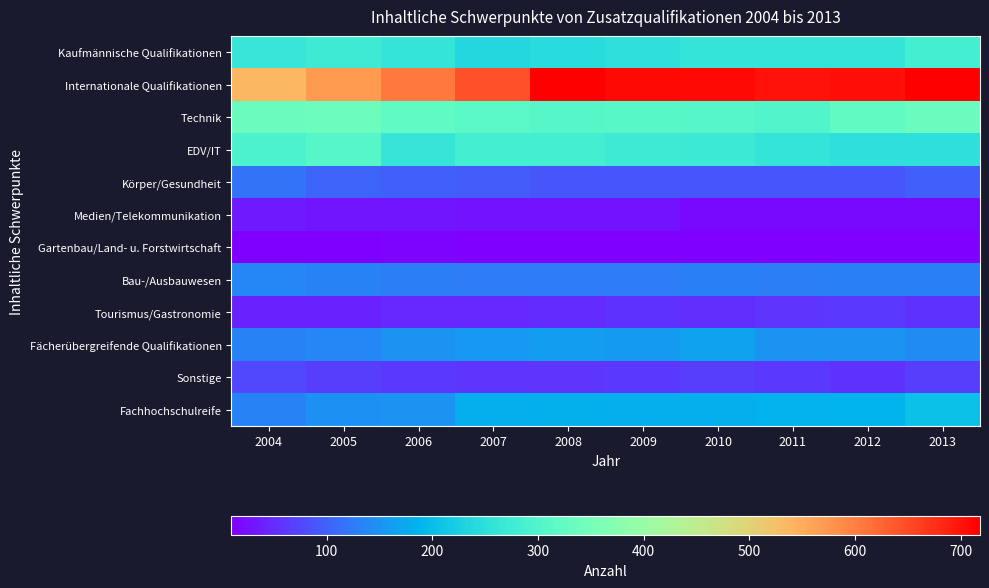

What is the difference between the highest and lowest values at 2004?

528